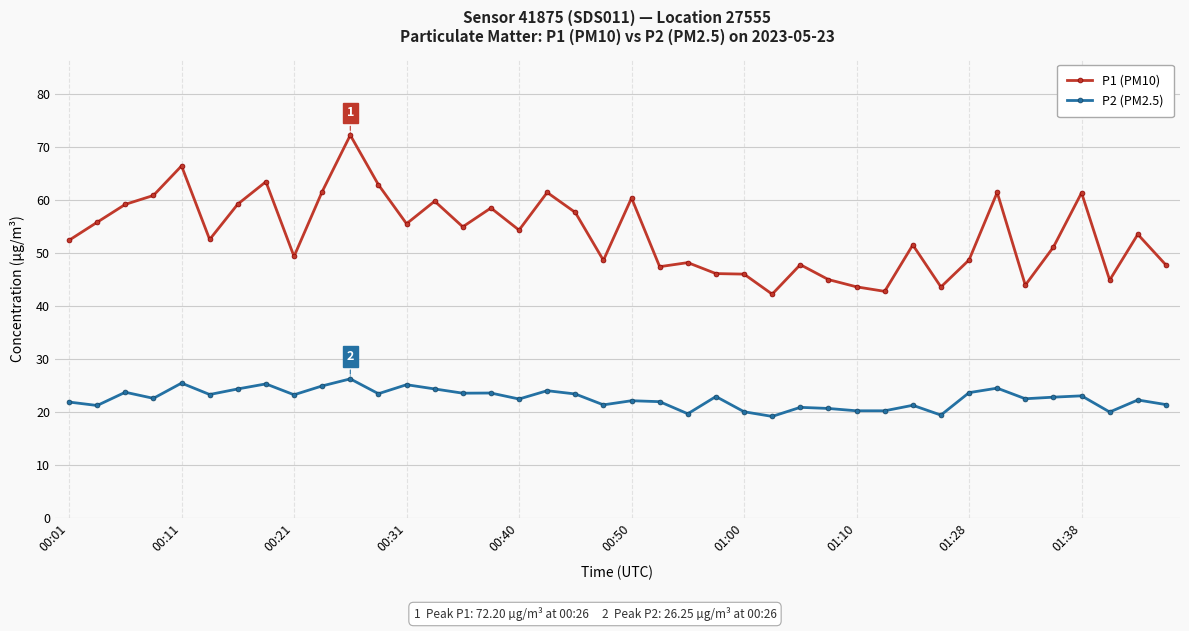

What is the difference between the maximum and minimum values in the P1 (PM10) series?

30.0